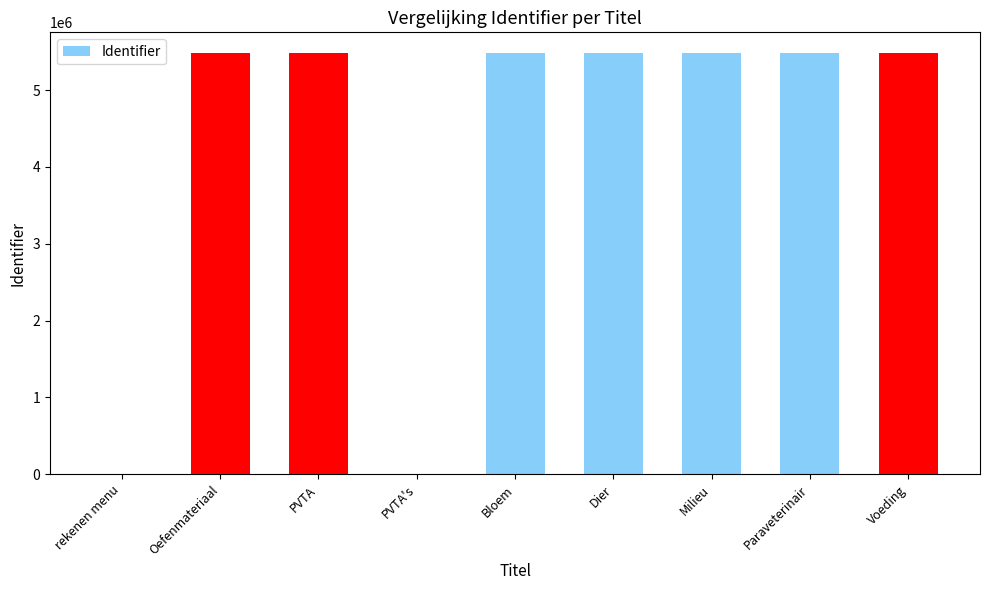

What is the average value?

4259740